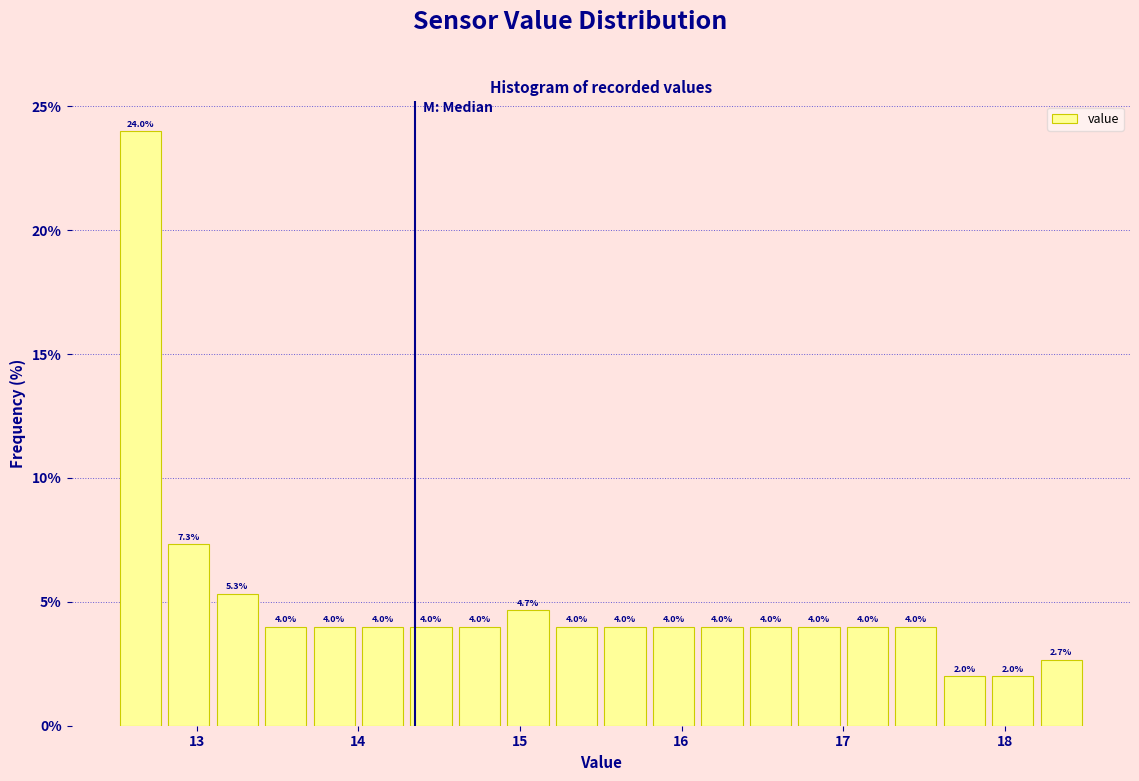

Read against the x-axis, roughly where is the centre of the tallest bar?

12.7